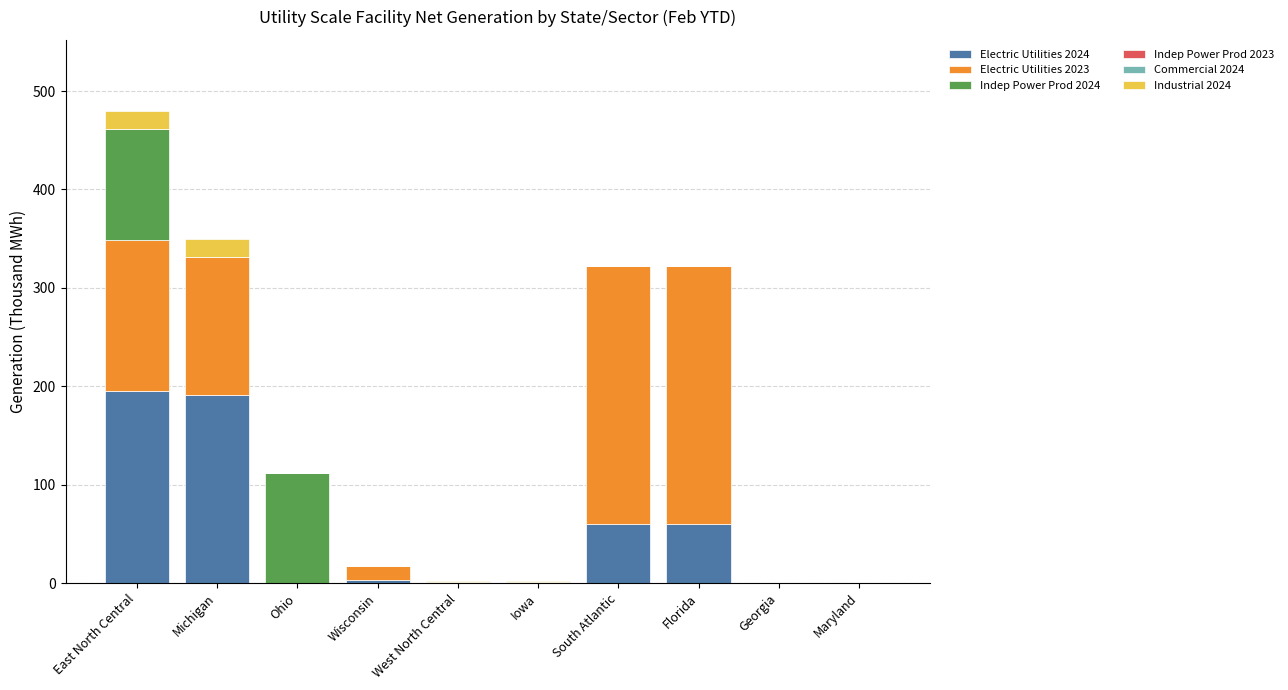

At which category is the sum across all series the highest?

East North Central